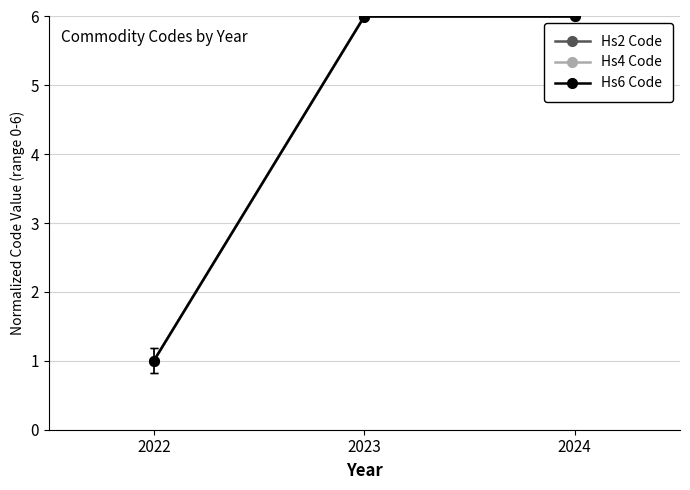

Which has a higher value, 2024 or 2023?

2024